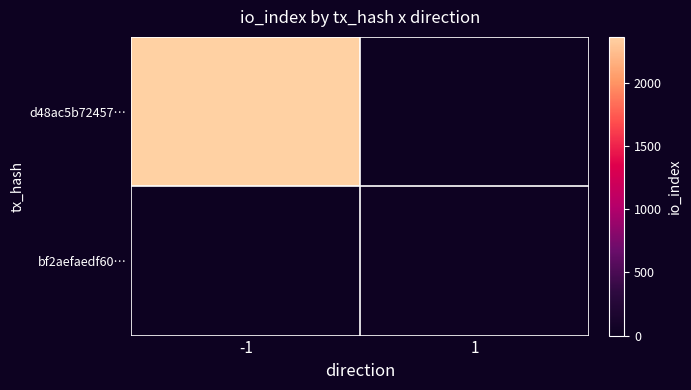

What is the greatest value displayed?

2367